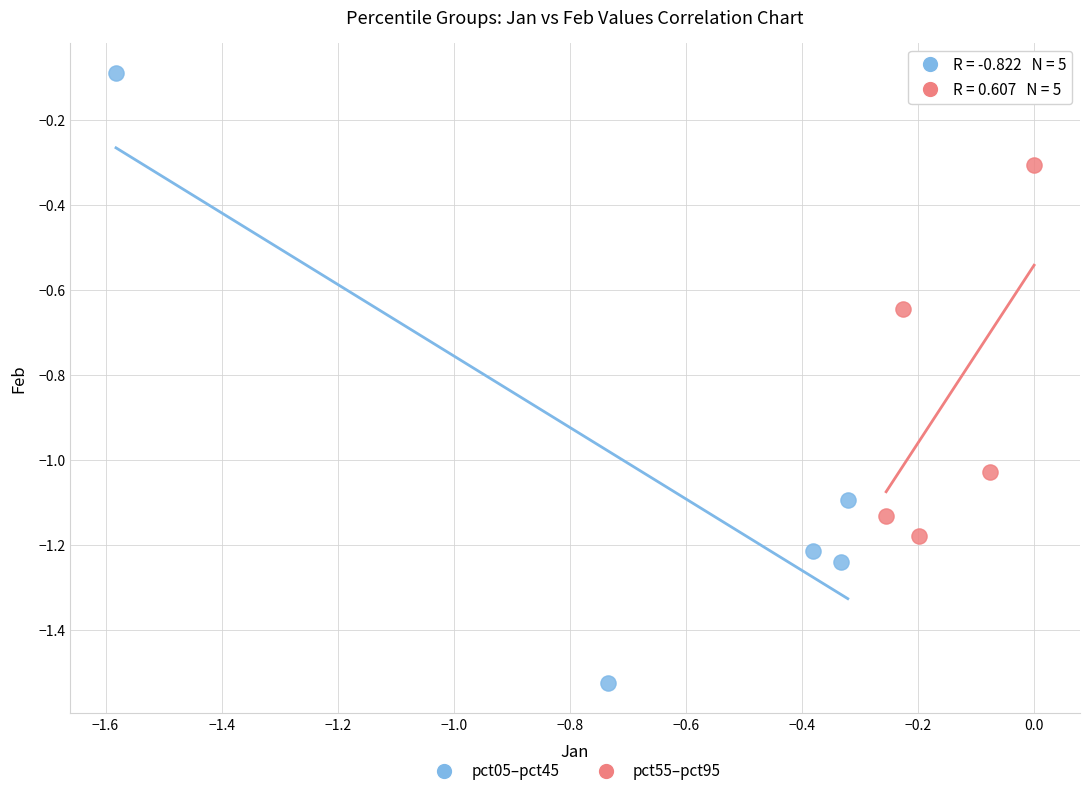

Which series contains the lowest Y value?

pct05–pct45